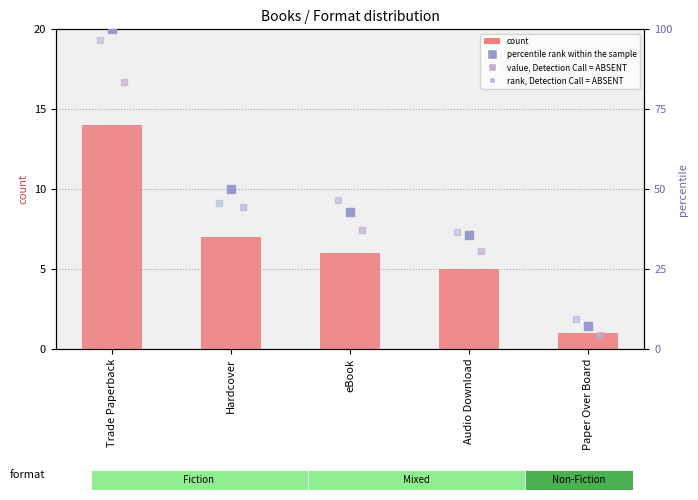

Which series has the largest total across all categories?

percentile rank within the sample